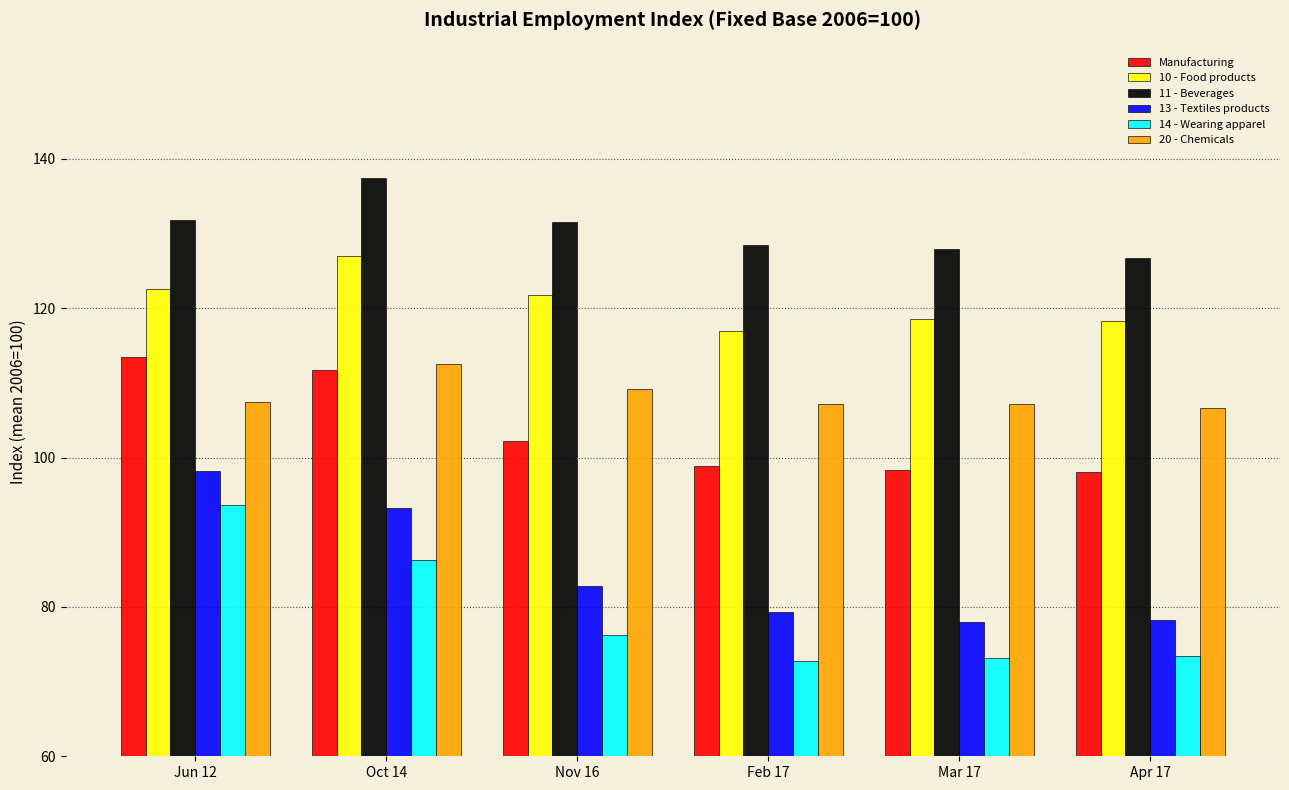

What position from the left is Jun 12?

1